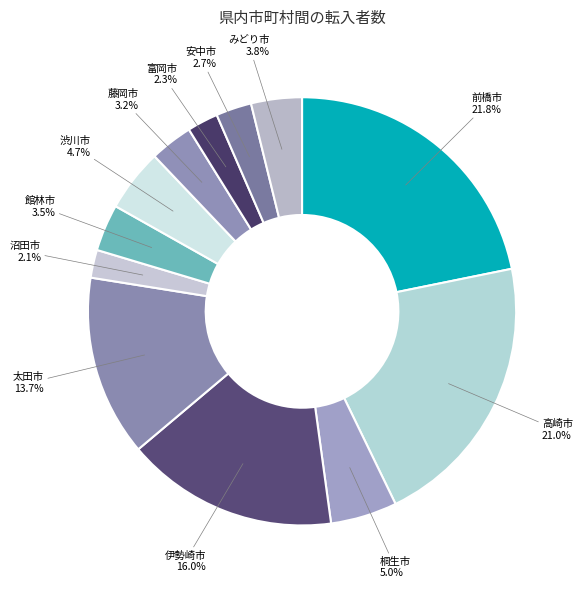

Which slice is the largest?

前橋市